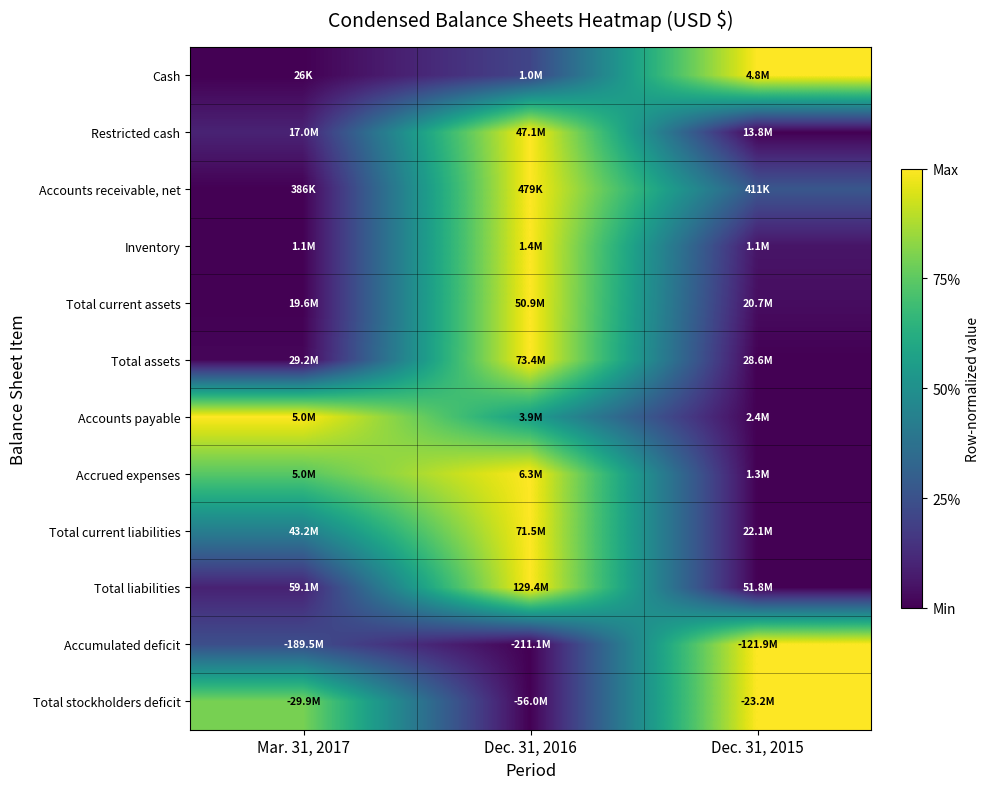

Reading right to left, what are all the values shown in this chart?

Cash: Dec. 31, 2015=1.0	Dec. 31, 2016=0.2	Mar. 31, 2017=0.0
Restricted cash: Dec. 31, 2015=0.0	Dec. 31, 2016=1.0	Mar. 31, 2017=0.1
Accounts receivable, net: Dec. 31, 2015=0.3	Dec. 31, 2016=1.0	Mar. 31, 2017=0.0
Inventory: Dec. 31, 2015=0.1	Dec. 31, 2016=1.0	Mar. 31, 2017=0.0
Total current assets: Dec. 31, 2015=0.0	Dec. 31, 2016=1.0	Mar. 31, 2017=0.0
Total assets: Dec. 31, 2015=0.0	Dec. 31, 2016=1.0	Mar. 31, 2017=0.0
Accounts payable: Dec. 31, 2015=0.0	Dec. 31, 2016=0.6	Mar. 31, 2017=1.0
Accrued expenses: Dec. 31, 2015=0.0	Dec. 31, 2016=1.0	Mar. 31, 2017=0.7
Total current liabilities: Dec. 31, 2015=0.0	Dec. 31, 2016=1.0	Mar. 31, 2017=0.4
Total liabilities: Dec. 31, 2015=0.0	Dec. 31, 2016=1.0	Mar. 31, 2017=0.1
Accumulated deficit: Dec. 31, 2015=1.0	Dec. 31, 2016=0.0	Mar. 31, 2017=0.2
Total stockholders deficit: Dec. 31, 2015=1.0	Dec. 31, 2016=0.0	Mar. 31, 2017=0.8